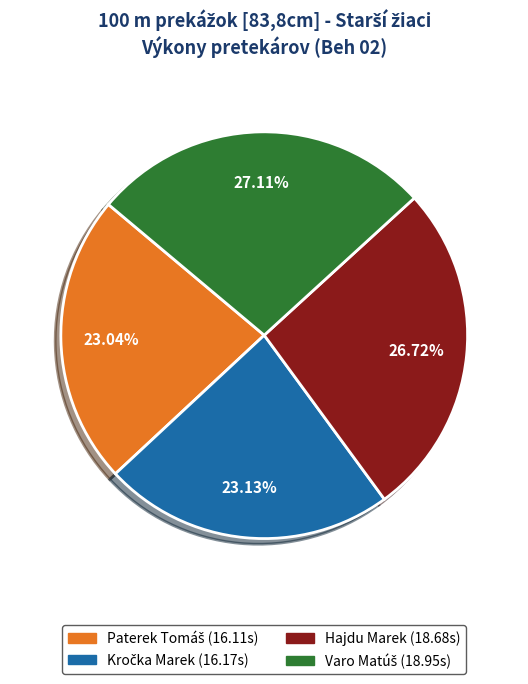

Is there any slice that represents more than half of the pie?

No